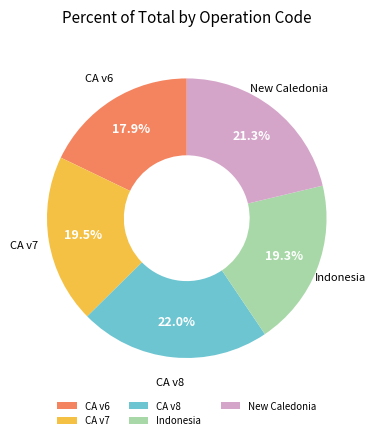

Is there a majority slice in this chart?

No